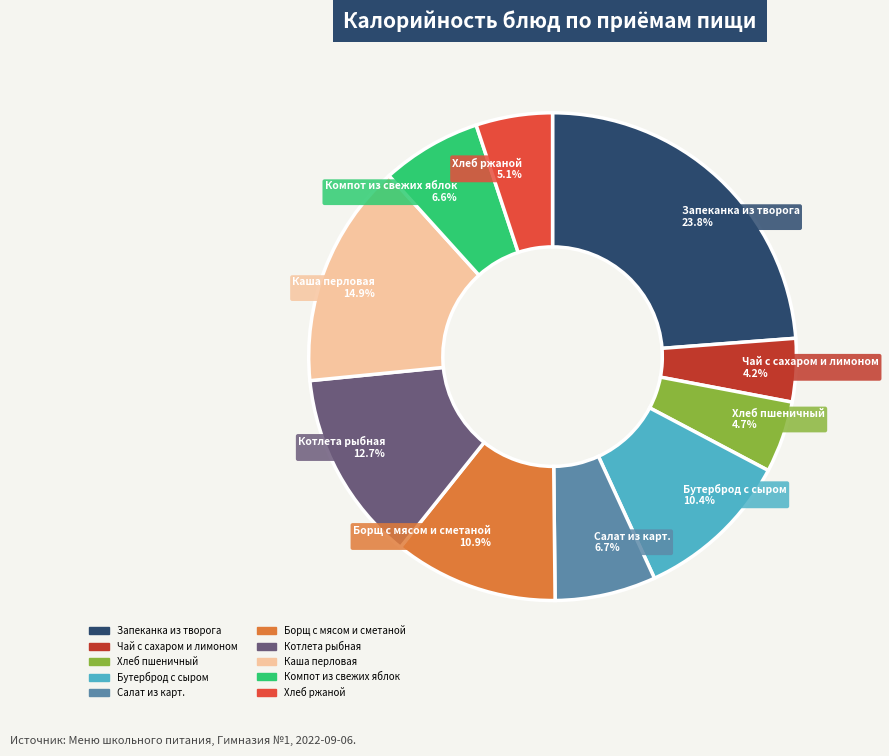

Combined, do Котлета рыбная and Чай с сахаром и лимоном account for over 50%?

No